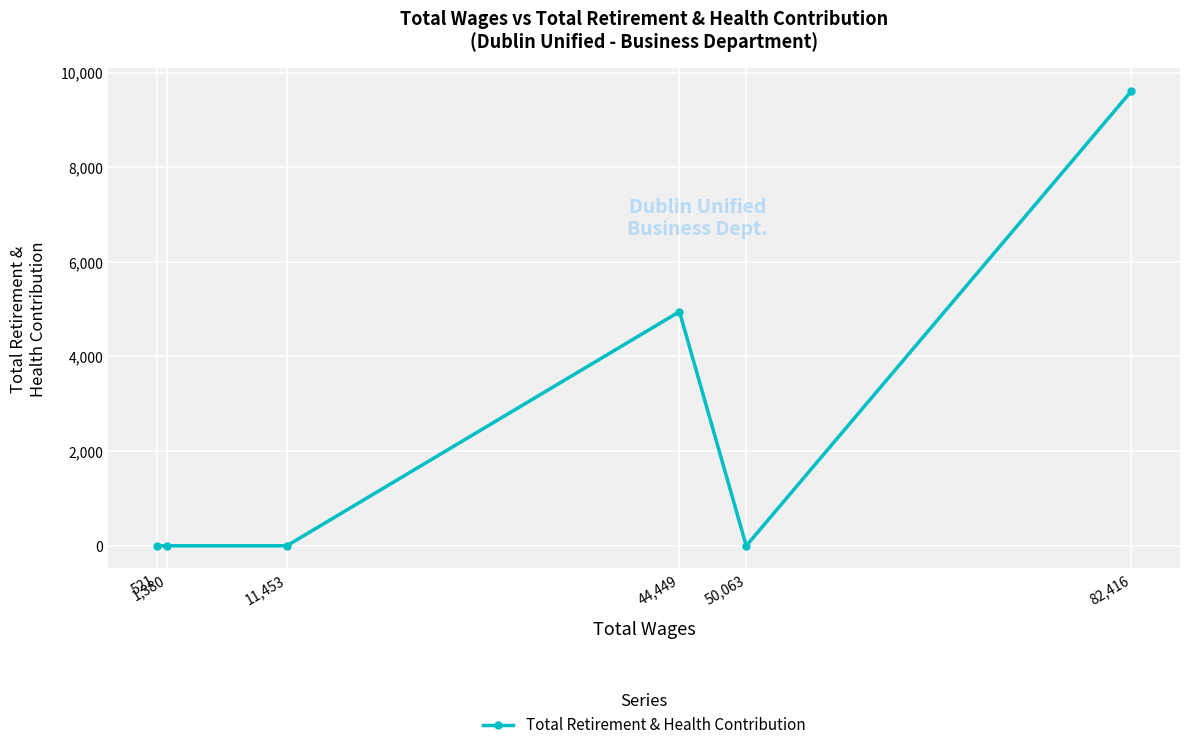

What is the label of the 2nd point from the right?

50,063